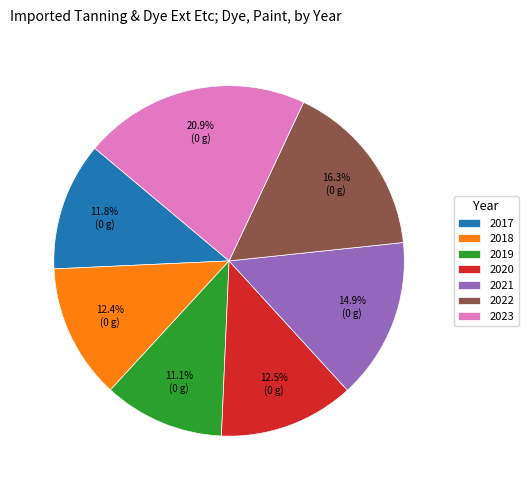

What is the ratio of the value at 2018 to the value at 2019?

1.1